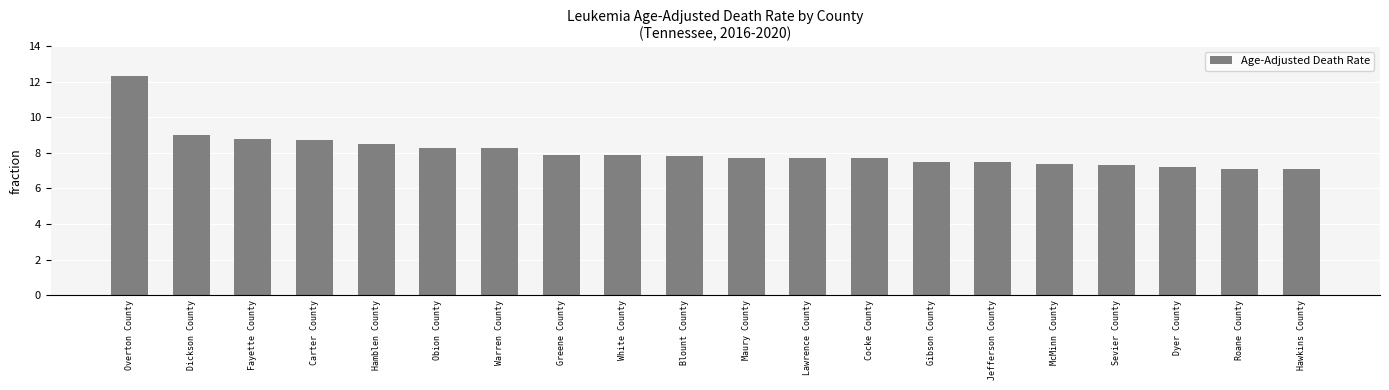

How many bars are there in total?

20